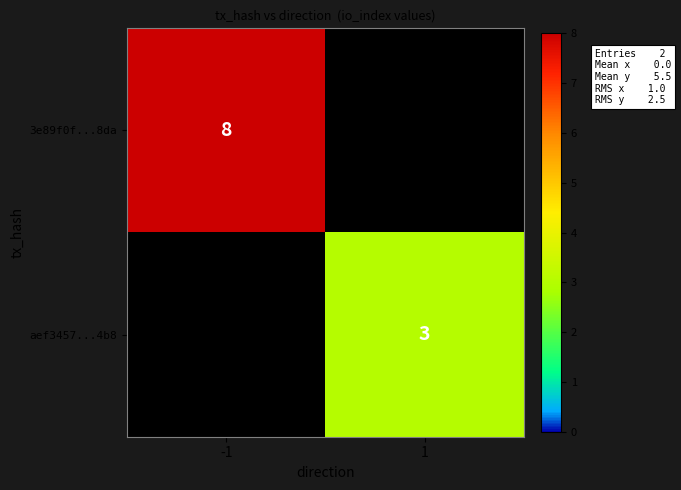

What is the difference between the highest and lowest values at -1?

8